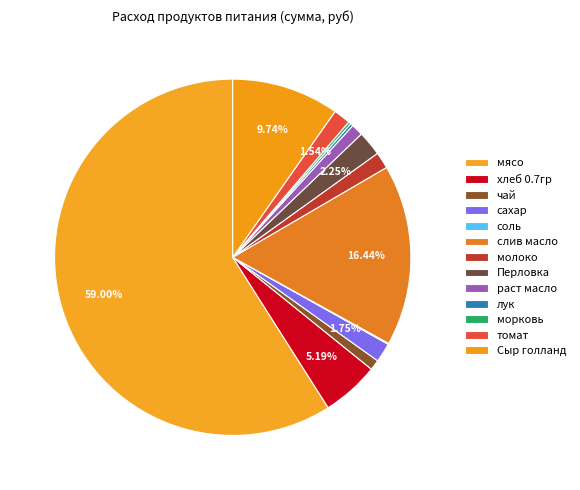

Which category has the smallest portion of the pie?

соль